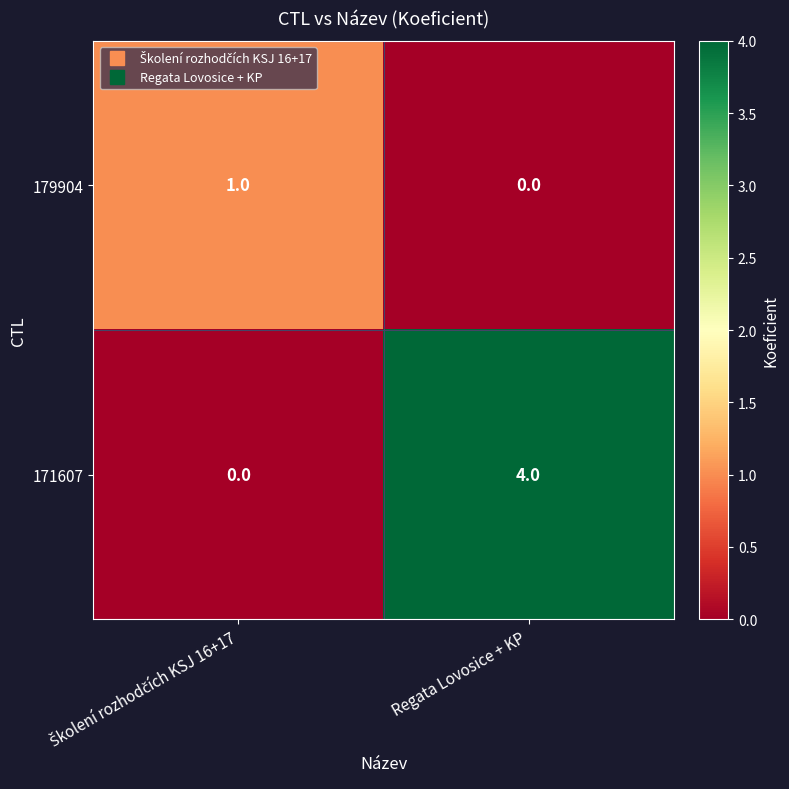

What is the greatest value displayed?

4